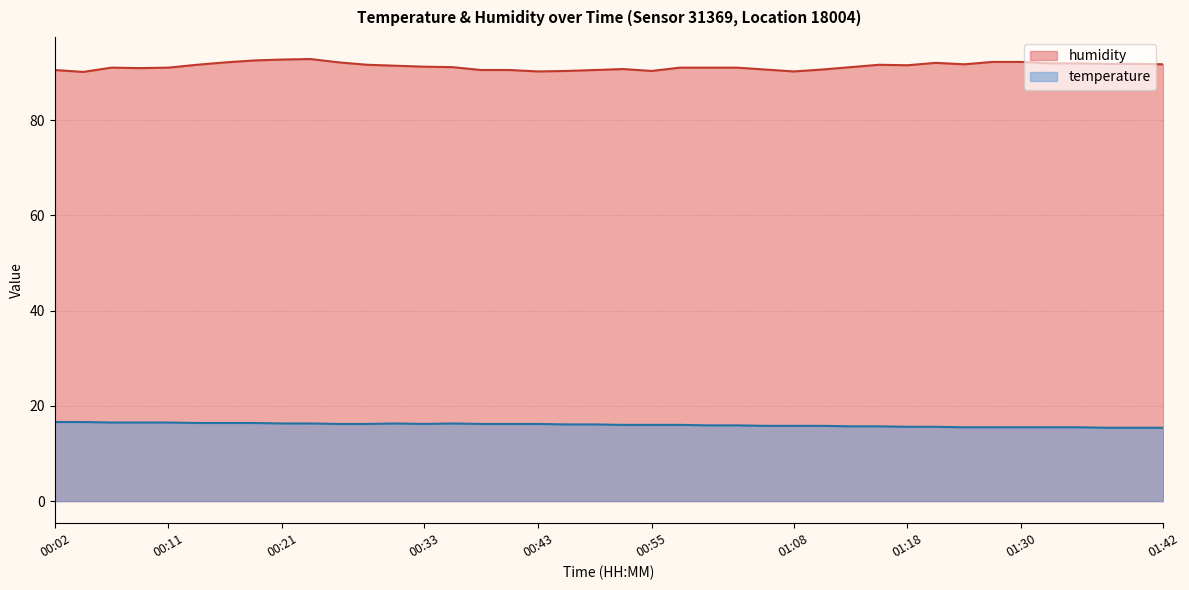

How many interior local peaks does the temperature series have?

2